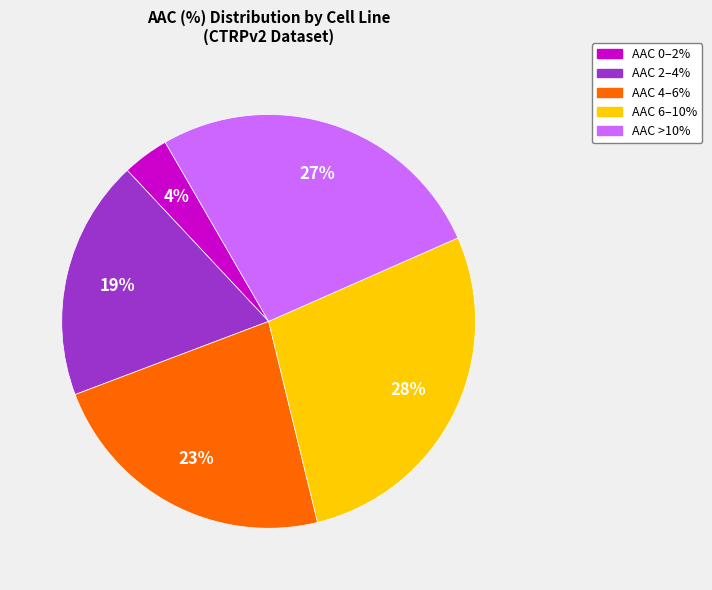

Does AAC 0–2% represent more than half of the total?

No